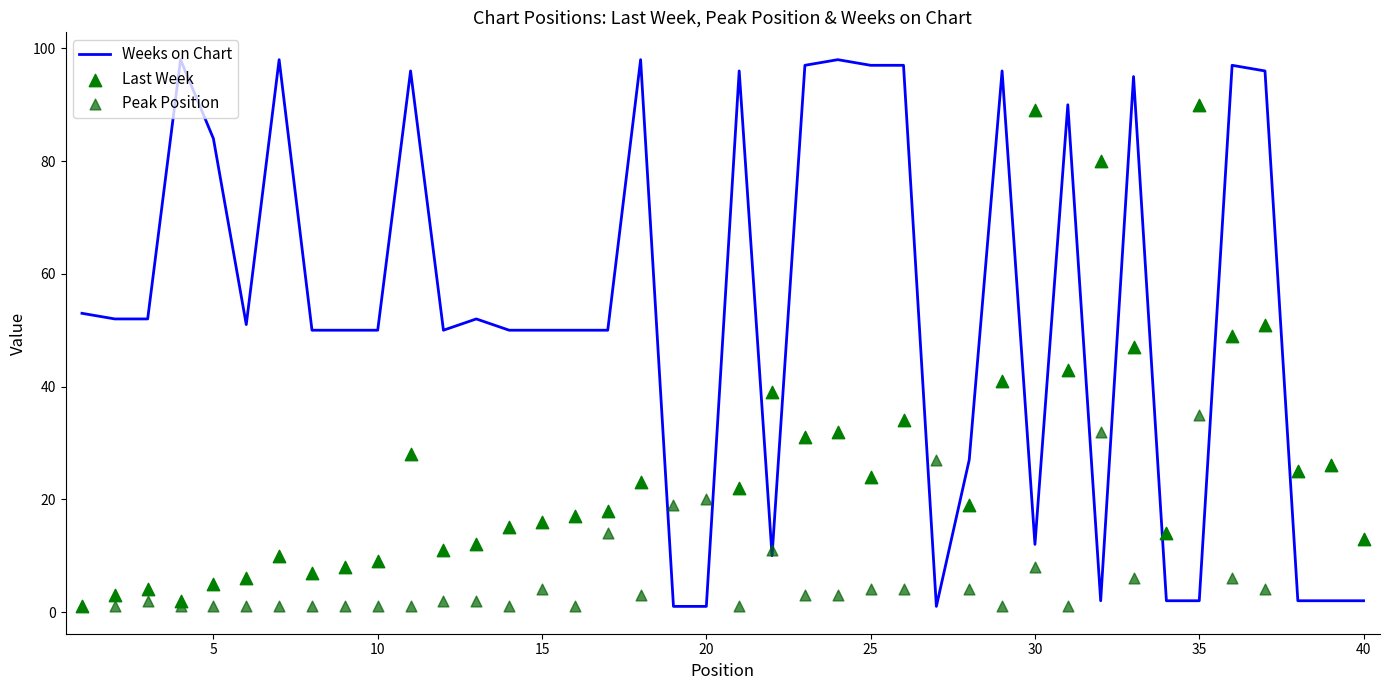

Which series has the widest spread of Y values?

Weeks on Chart